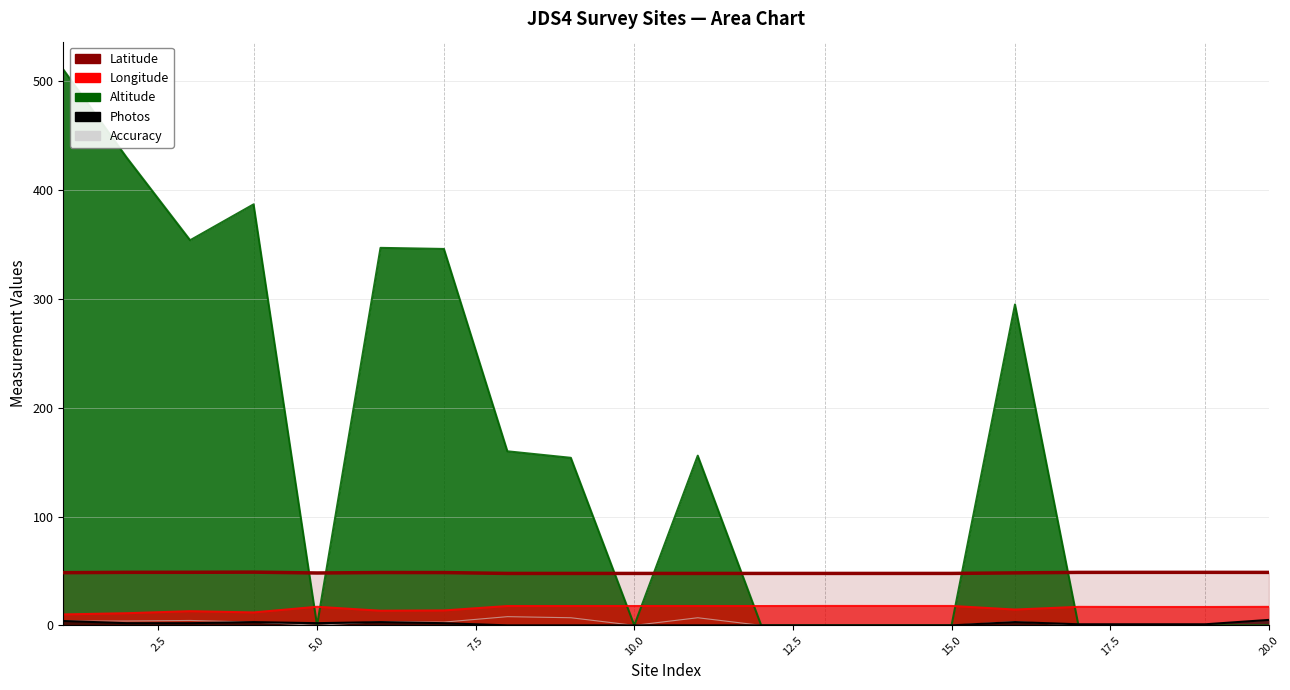

Count the number of data series in this chart.

1